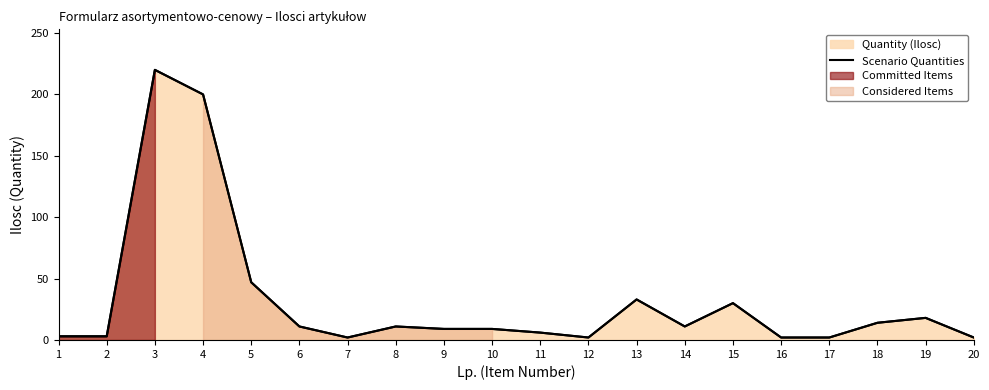

What is the change in value from 11 to 15?

+24